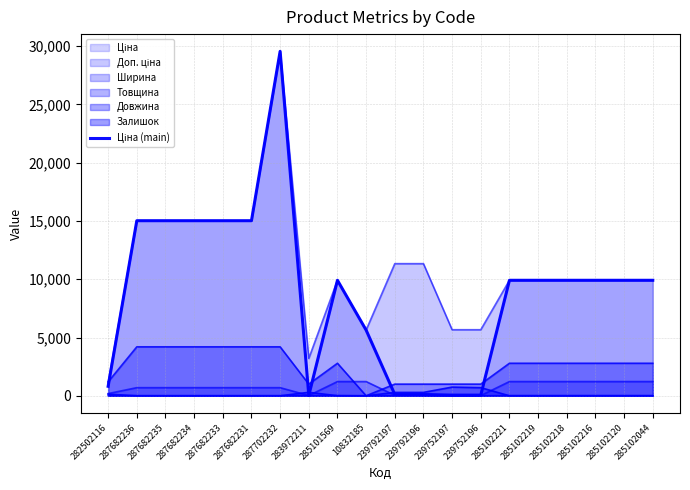

What is the value of the 7th point from the left?

29548.9